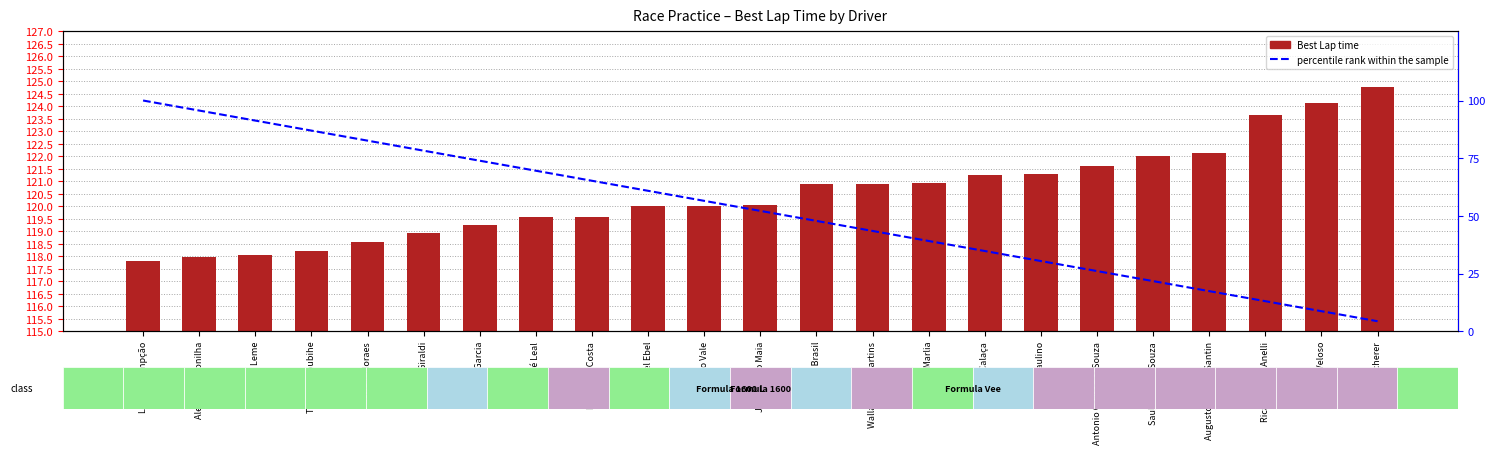

What is the difference between the maximum and minimum values in the Best Lap time series?

7.0